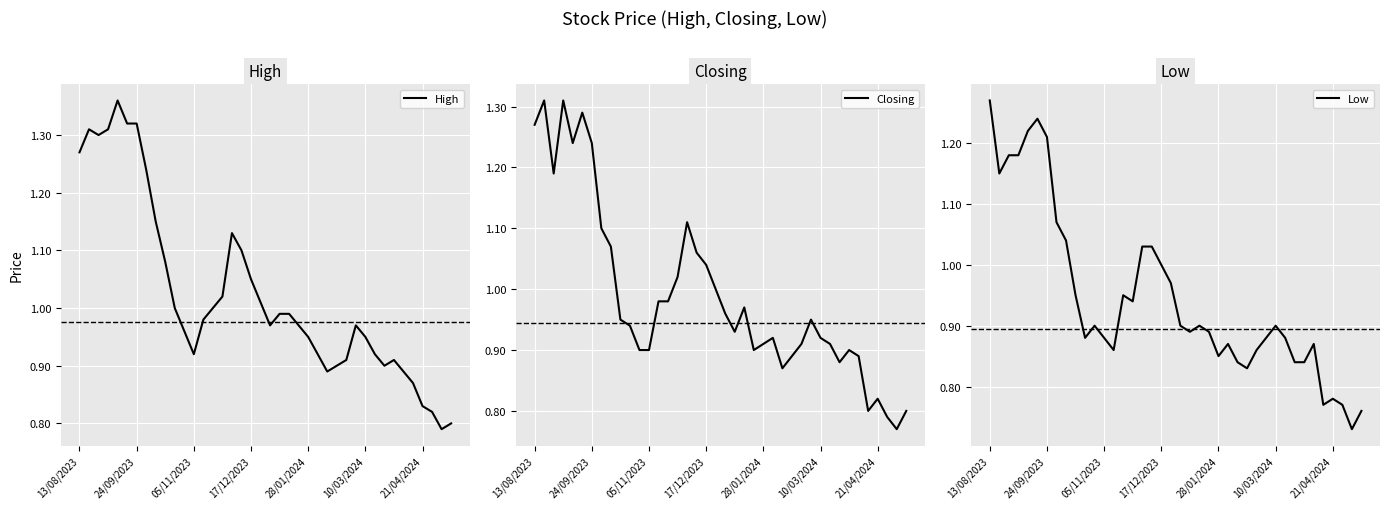

What is the maximum value for Closing?

1.3